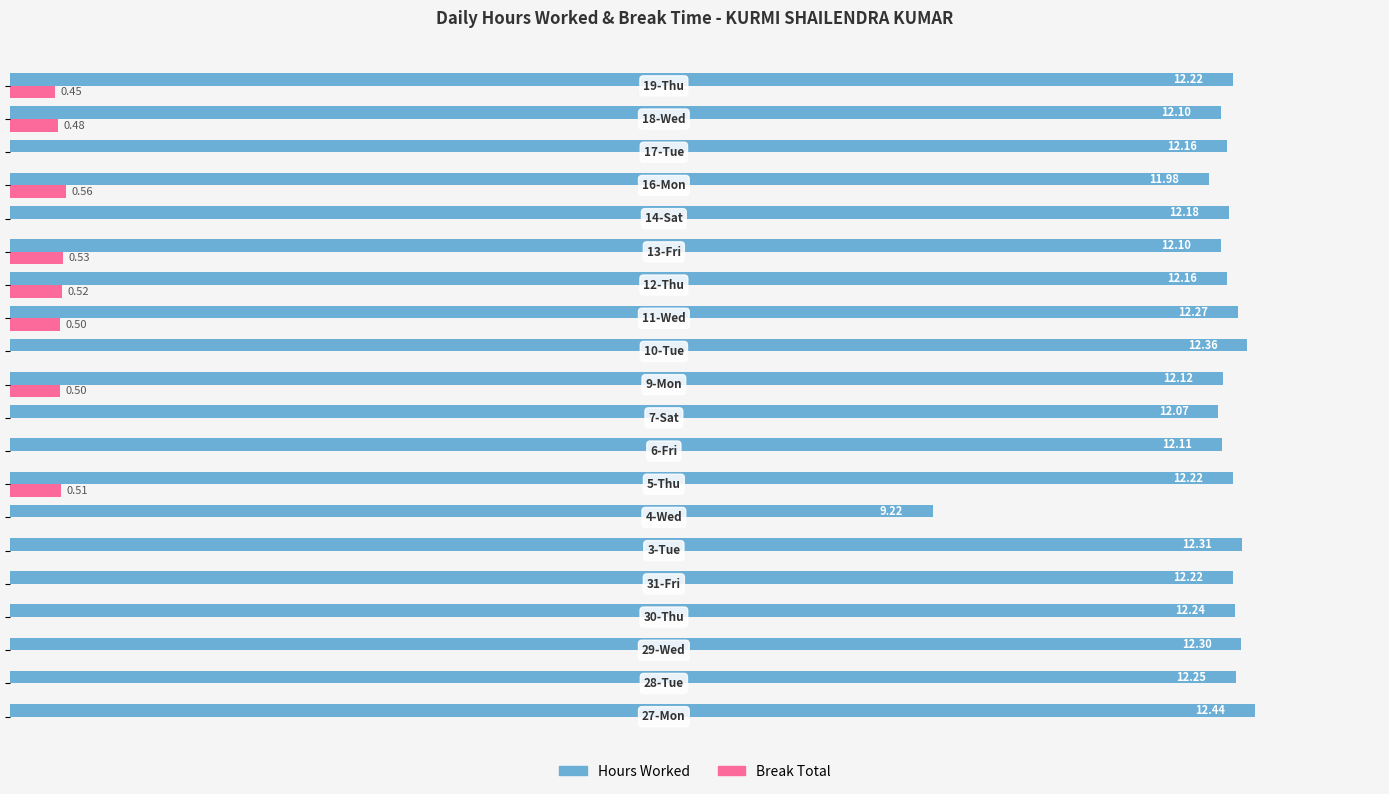

Which series has the largest total across all categories?

Hours Worked